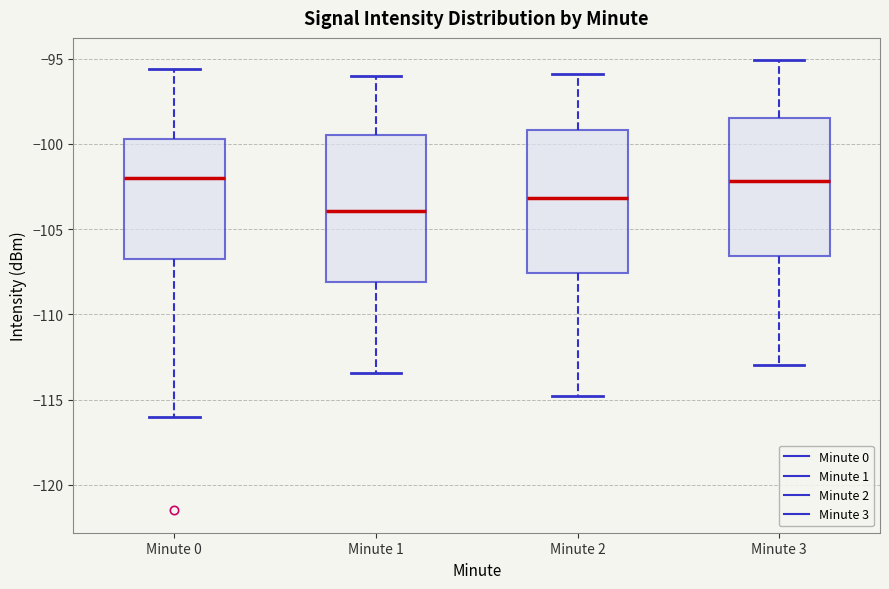

Reading left to right, transcribe this box plot: for each box, give where its median line is, the range the box spans, and where its two whiskers end, as read against the y-axis. The values are not printed on the chart, so give them approximately, as read against the axis.

Minute 0: median -102.0, box -107.0 to -99.5, whiskers -116.0 to -95.5
Minute 1: median -104.0, box -108.0 to -99.5, whiskers -113.5 to -96.0
Minute 2: median -103.0, box -107.5 to -99.0, whiskers -115.0 to -96.0
Minute 3: median -102.0, box -106.5 to -98.5, whiskers -113.0 to -95.0